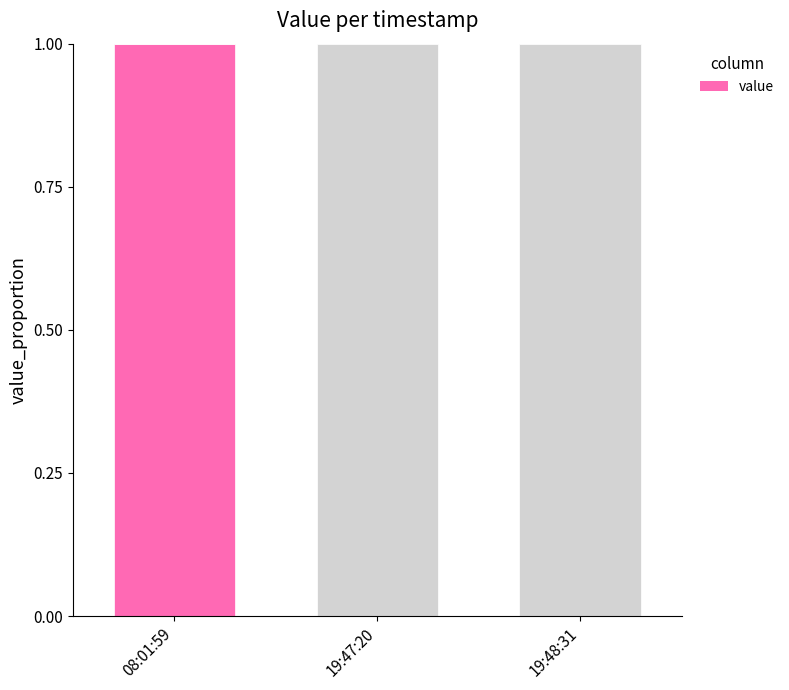

Reading left to right, transcribe all the data shown in this chart.

1	0	0